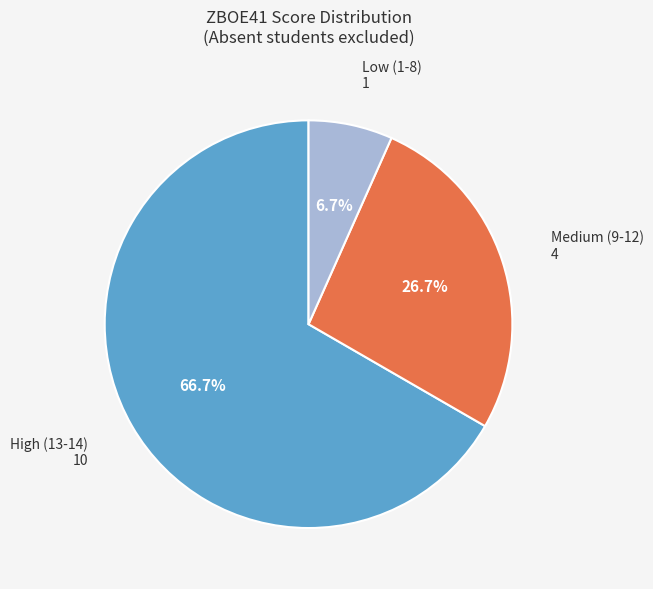

Is there any slice that represents more than half of the pie?

Yes